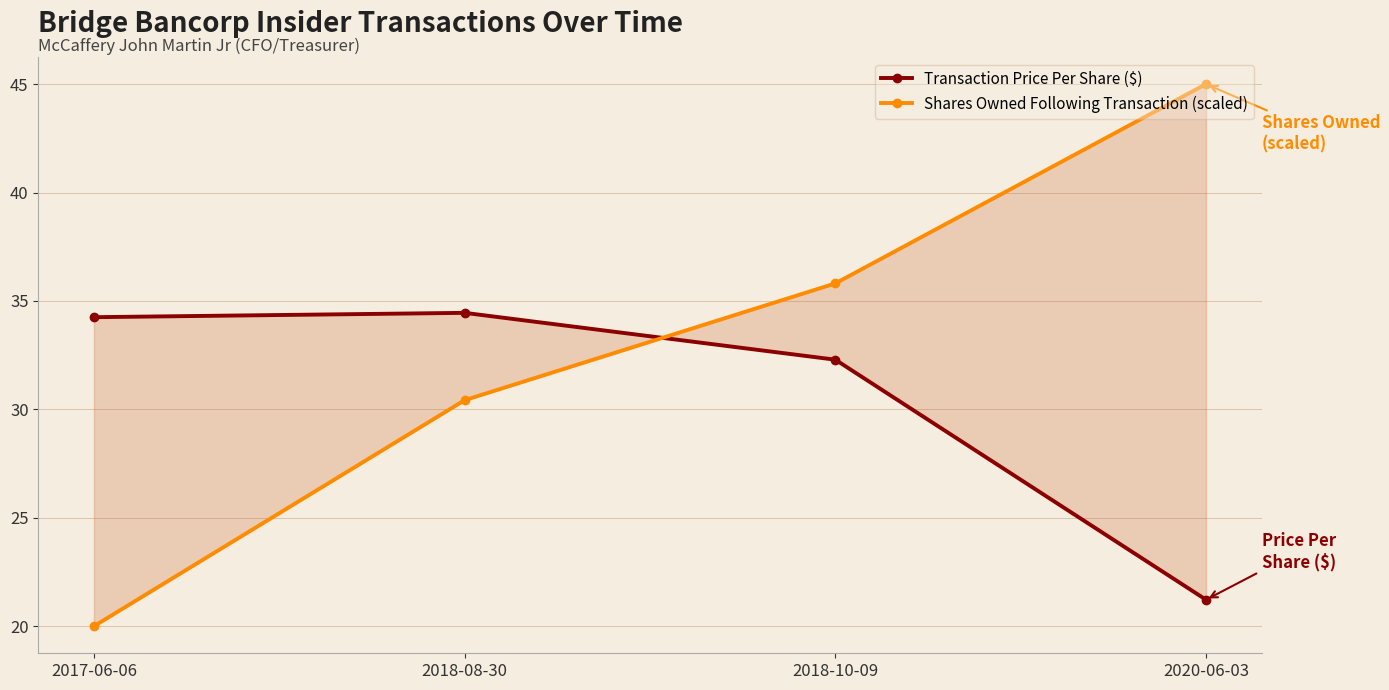

What is the maximum value shown in the chart?

45.0